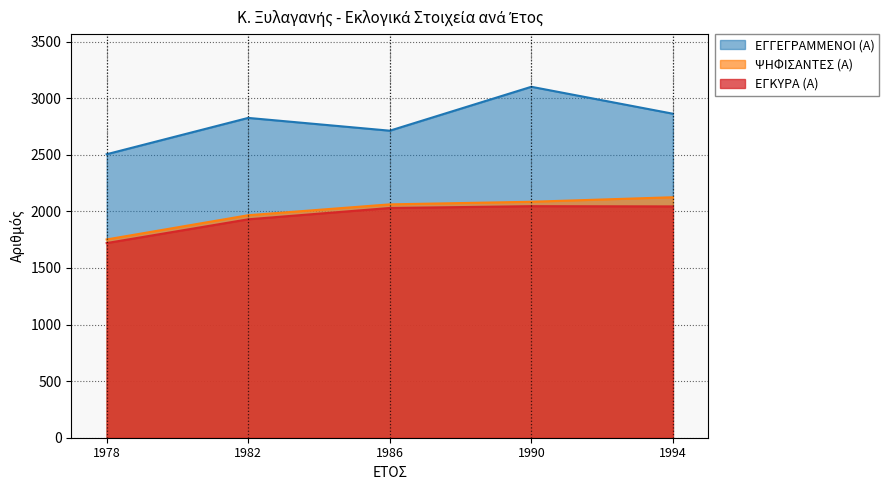

What is the sum of the ΨΗΦΙΣΑΝΤΕΣ (Α) values at 1982 and 1990?

4051